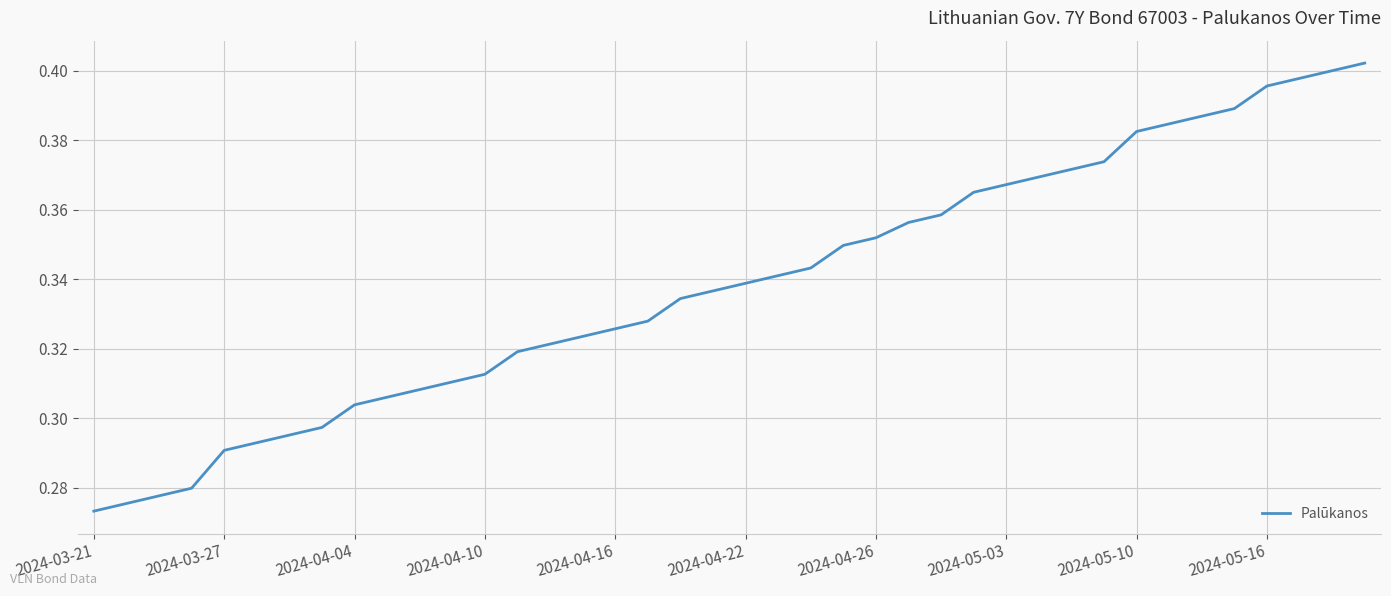

What is the change in value from 2024-03-27 to 2024-05-16?

+0.1